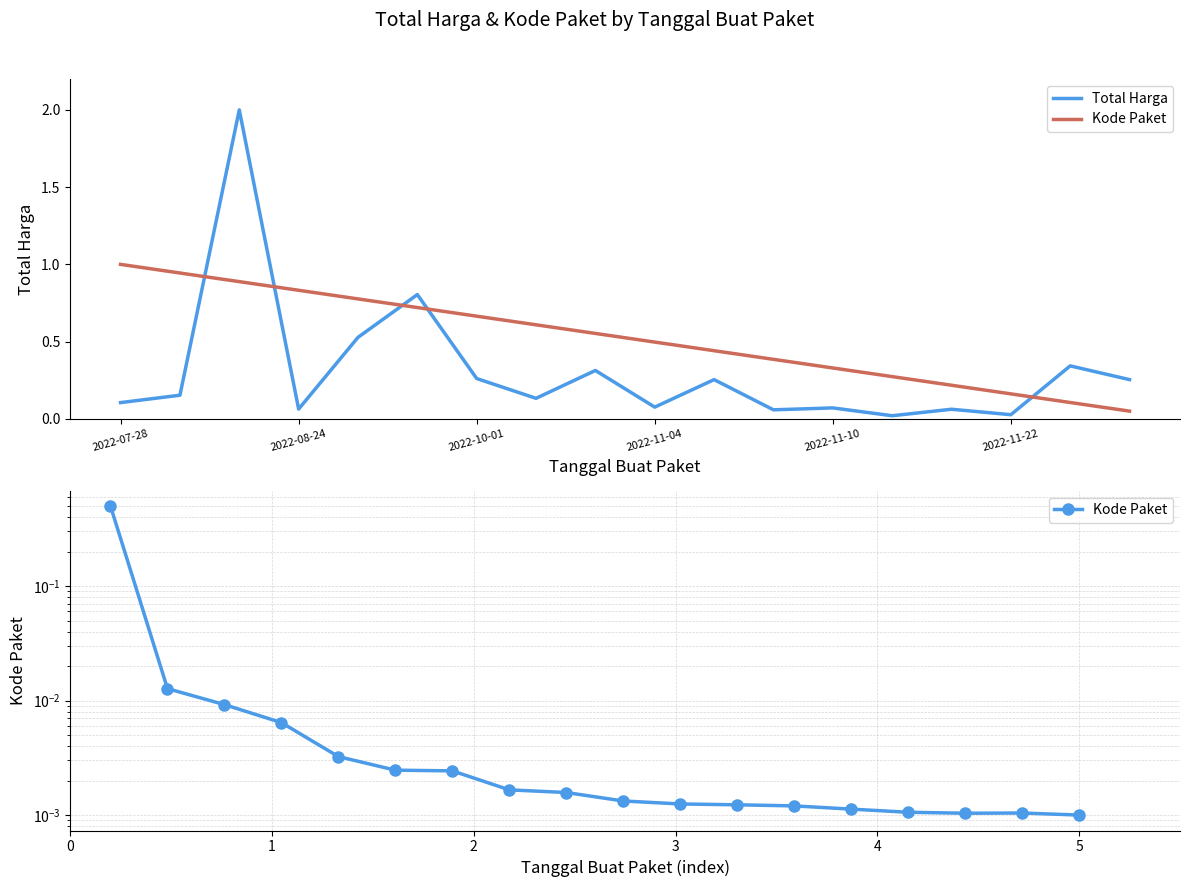

At how many categories does at least one series exceed 0?

18